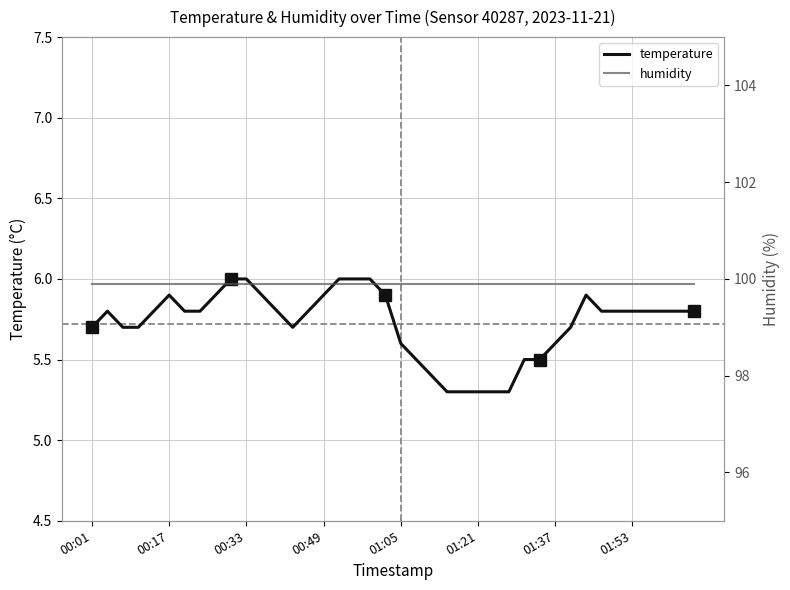

True or false: temperature and humidity cross at least once.

False